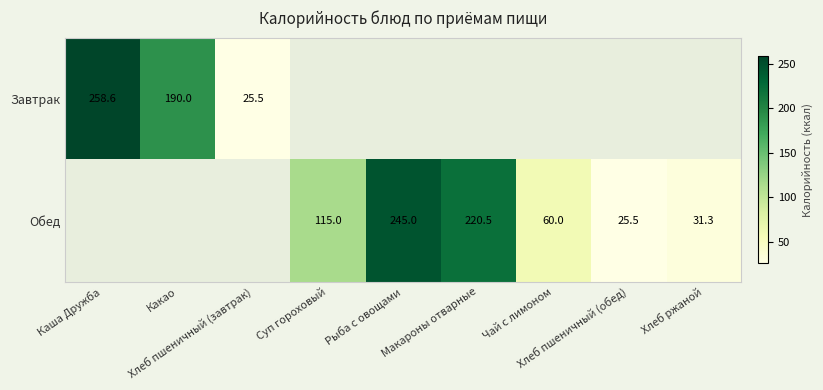

At which label does Завтрак reach its peak?

Каша Дружба